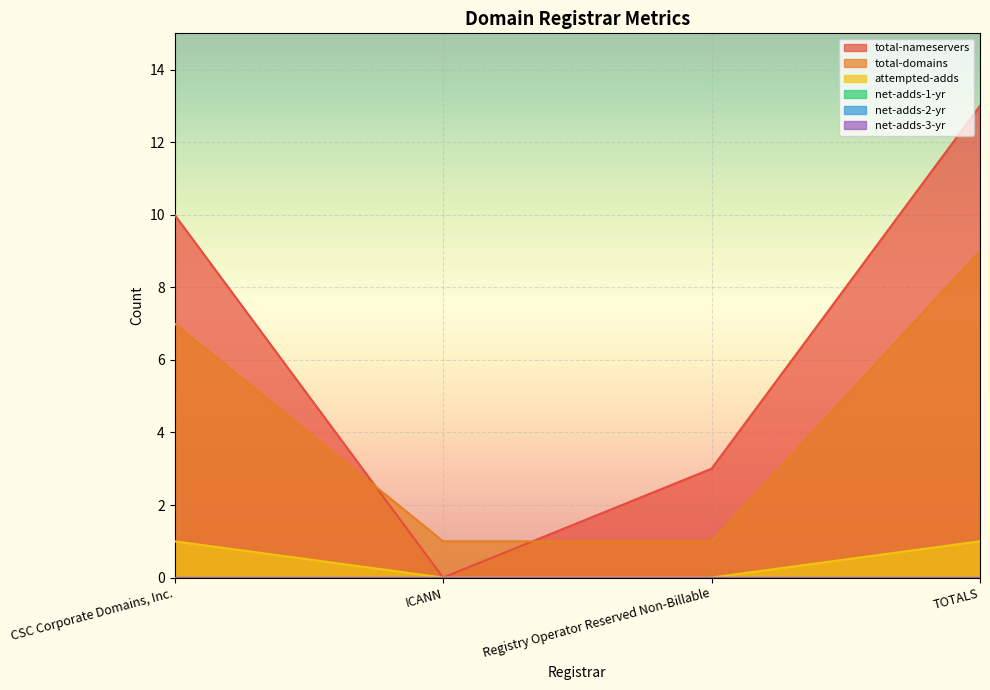

Which has a higher value, CSC Corporate Domains, Inc. or TOTALS?

TOTALS